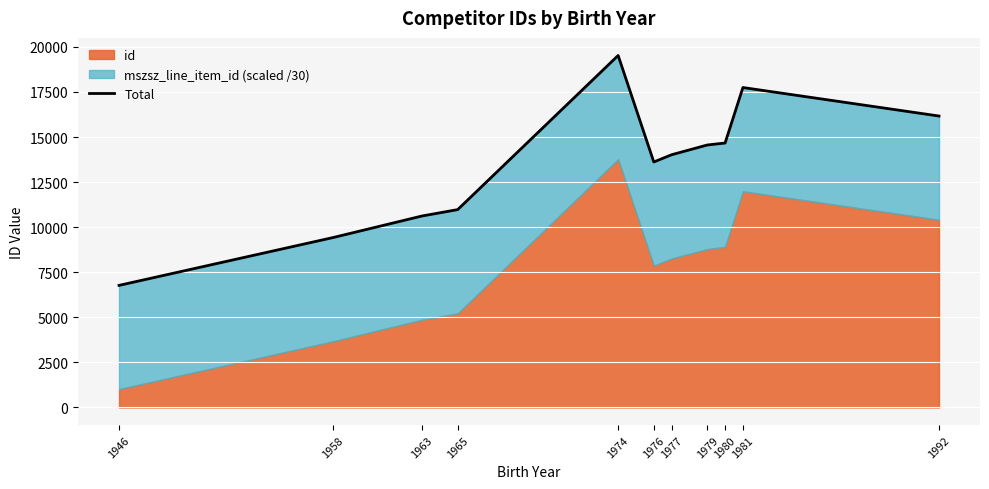

True or false: there are more than 0 points higher than both neighbors.

True